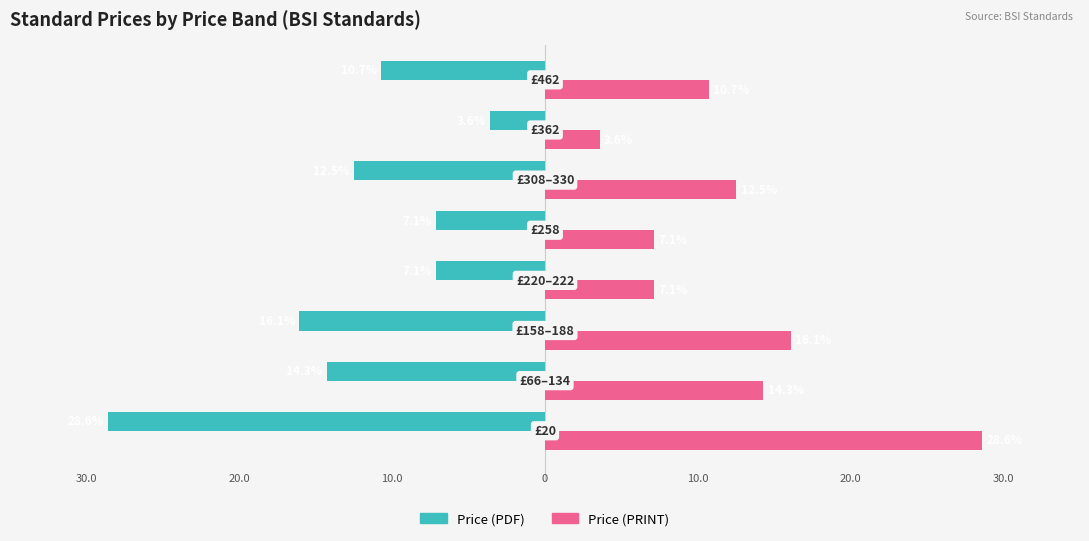

List the series in order of their overall mean, lowest first.

Price (PDF), Price (PRINT)